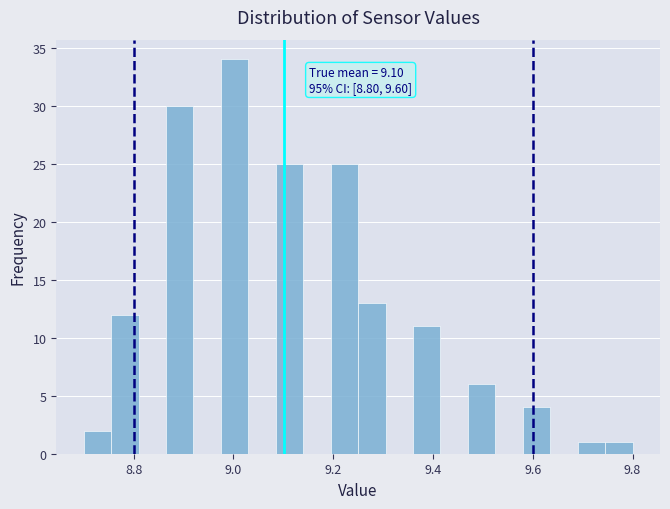

Around what value on the x-axis is the tallest bar? Give the approximate position of its centre, as read against the axis.

9.00